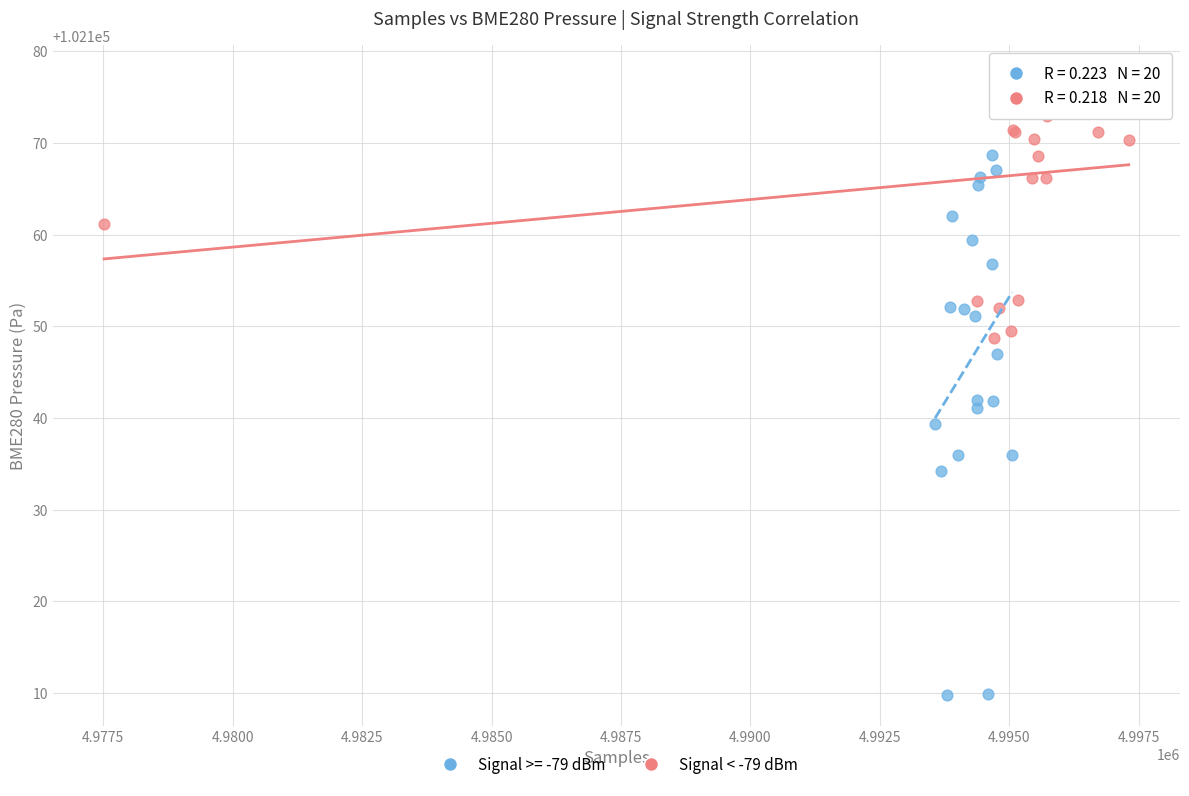

Which series contains the highest Y value?

Signal < -79 dBm